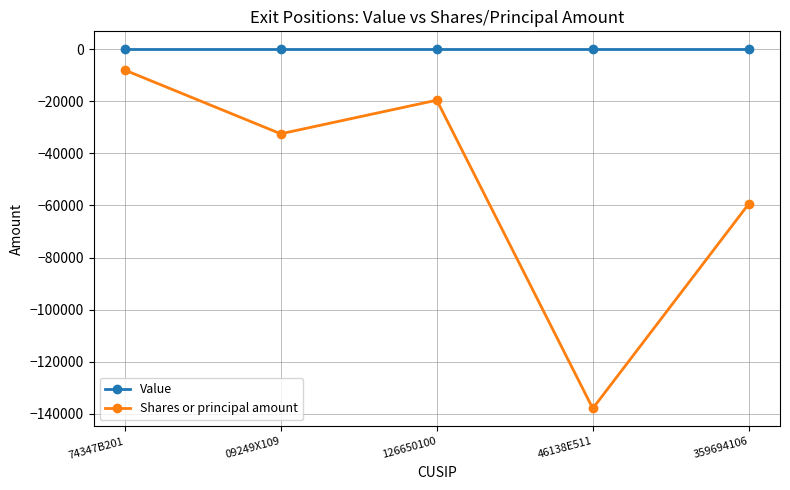

At which category does Shares or principal amount reach its first local peak?

126650100